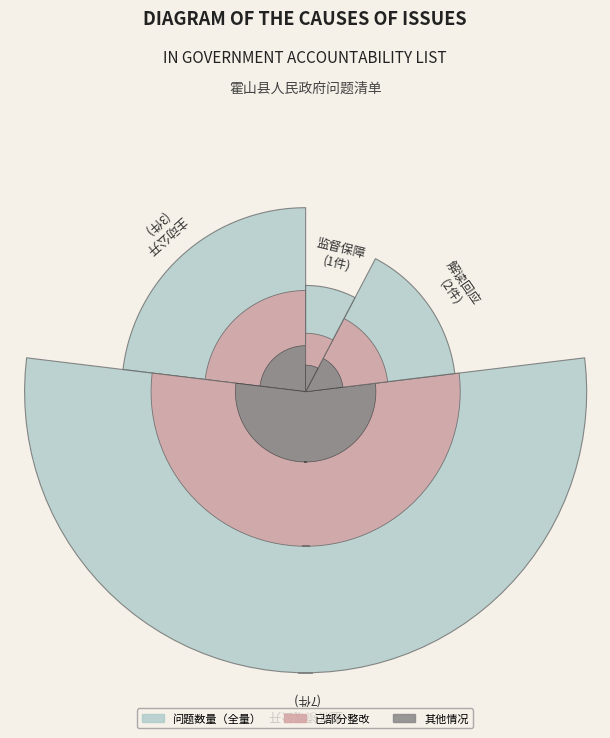

True or false: 主动公开 accounts for 23% of the total.

True